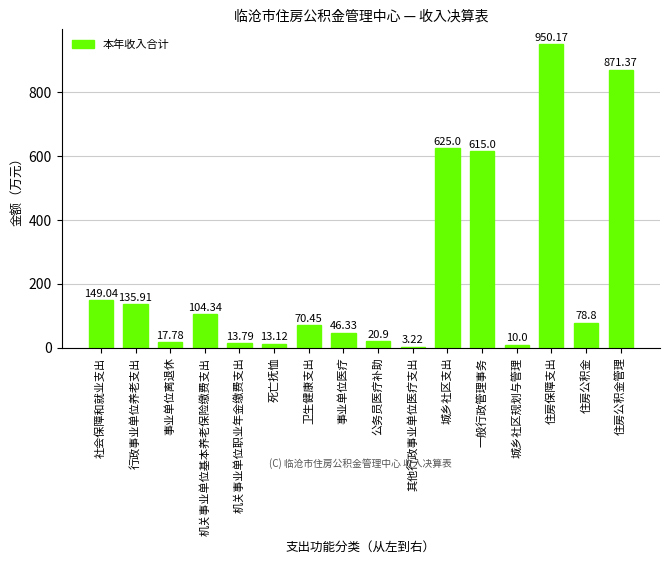

Which category has the highest value across all series?

住房保障支出